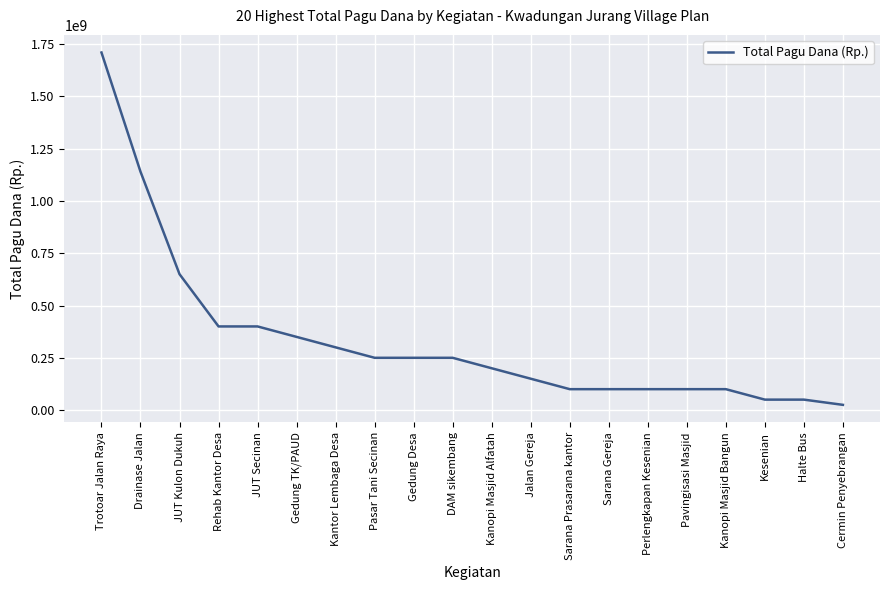

Between Gedung Desa and JUT Kulon Dukuh, which is larger?

JUT Kulon Dukuh